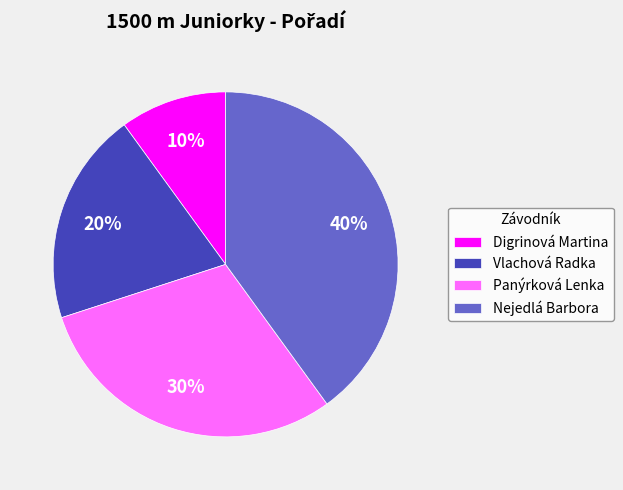

Count the number of slices in the pie.

4